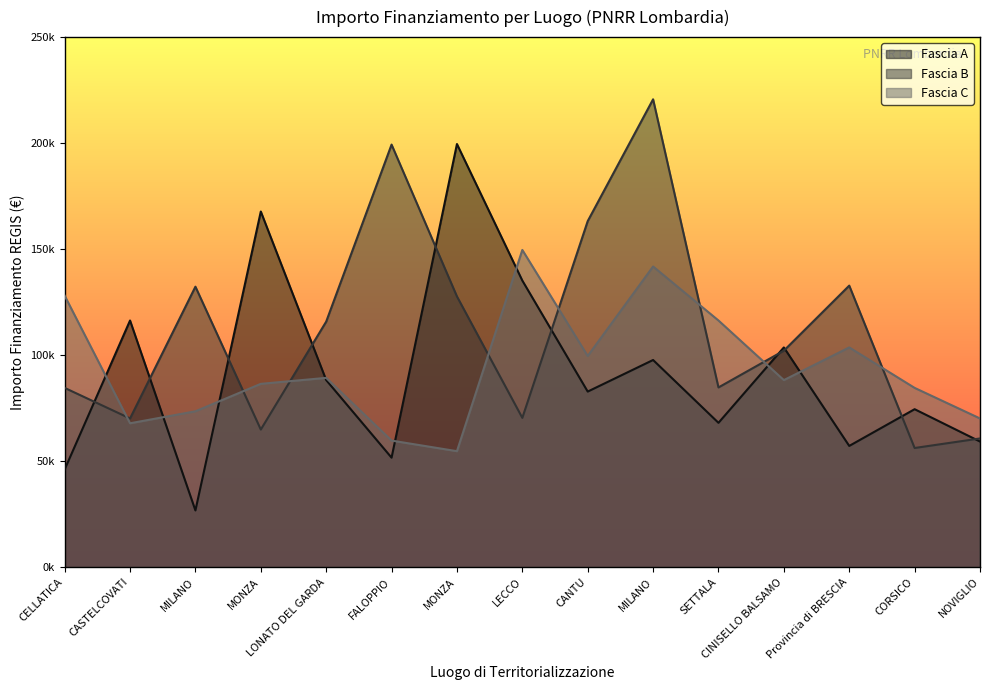

How many data points in Fascia A are above 82798?

8